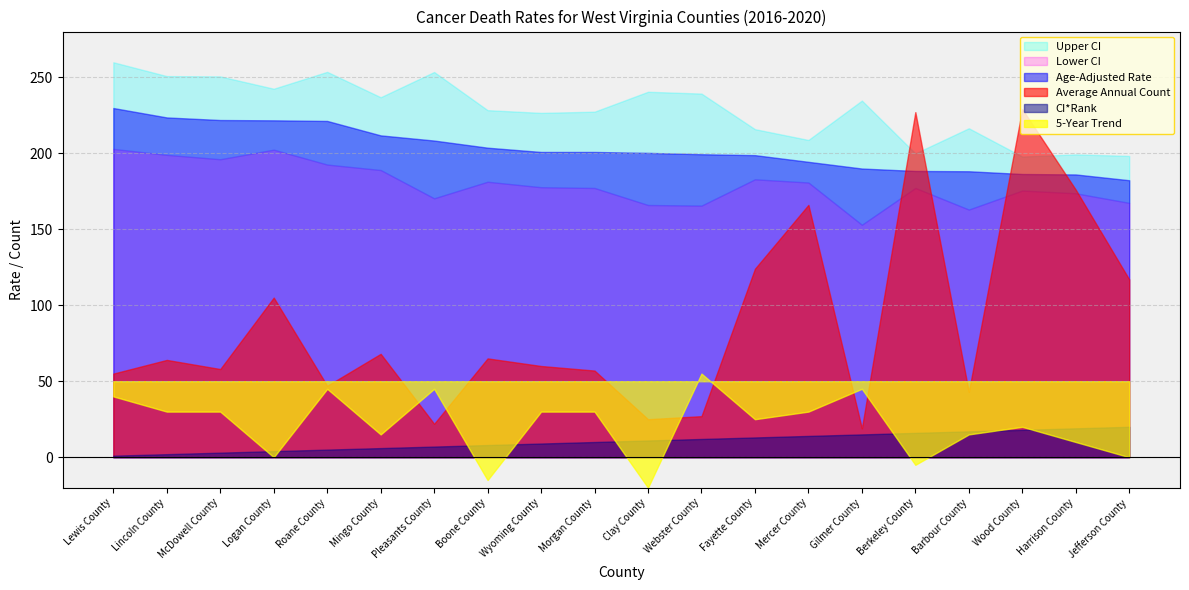

Is it true that Average Annual Count equals 37.9 at Pleasants County?

False